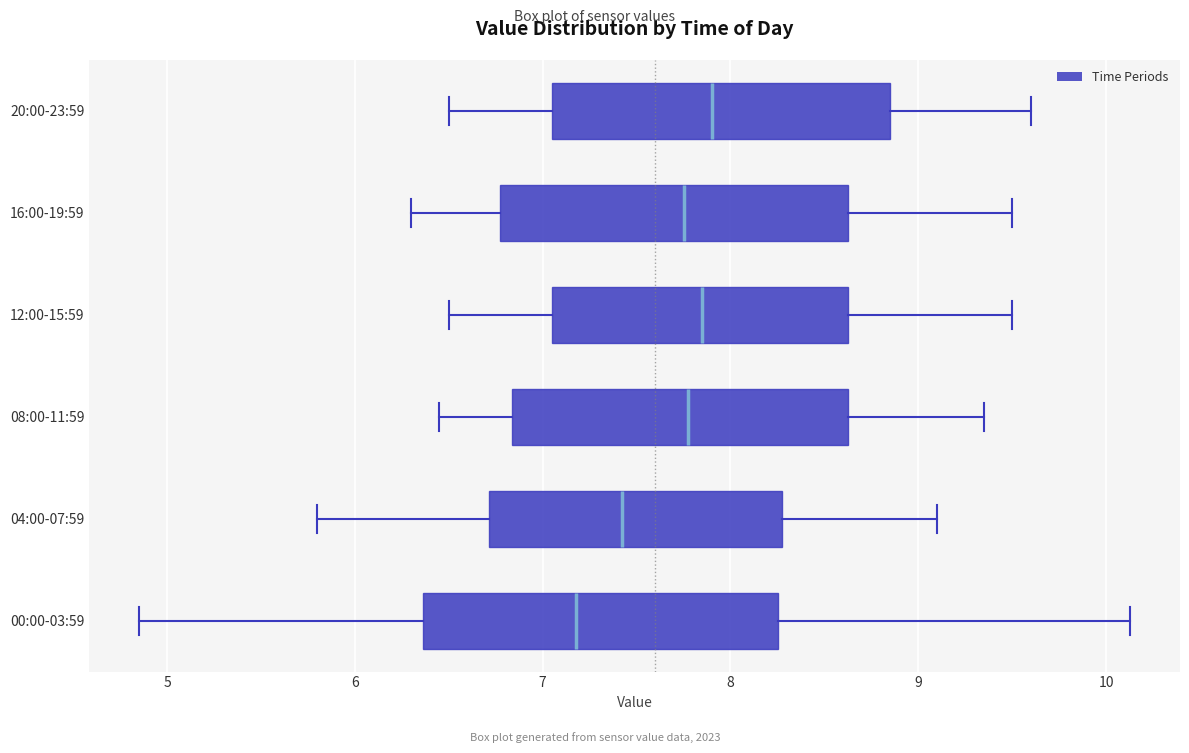

Reading bottom to top, read every box against the x-axis: the position of its median line, the range the box covers, and the ends of its whiskers. The values are not printed on the chart, so give them approximately, as read against the axis.

00:00-03:59: median 7.2, box 6.4 to 8.3, whiskers 4.9 to 10.1
04:00-07:59: median 7.4, box 6.7 to 8.3, whiskers 5.8 to 9.1
08:00-11:59: median 7.8, box 6.8 to 8.6, whiskers 6.5 to 9.4
12:00-15:59: median 7.9, box 7.1 to 8.6, whiskers 6.5 to 9.5
16:00-19:59: median 7.8, box 6.8 to 8.6, whiskers 6.3 to 9.5
20:00-23:59: median 7.9, box 7.1 to 8.9, whiskers 6.5 to 9.6